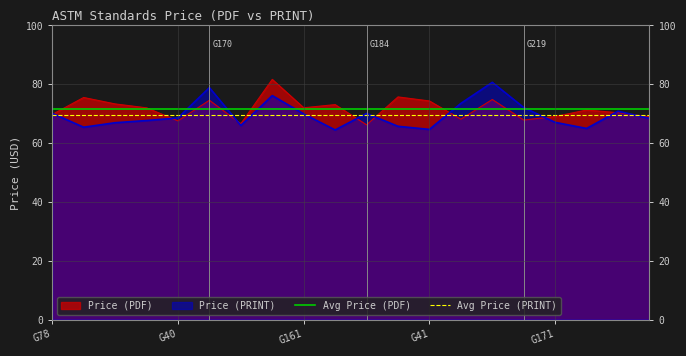

What is the difference between the highest and lowest values at G78?

2.0